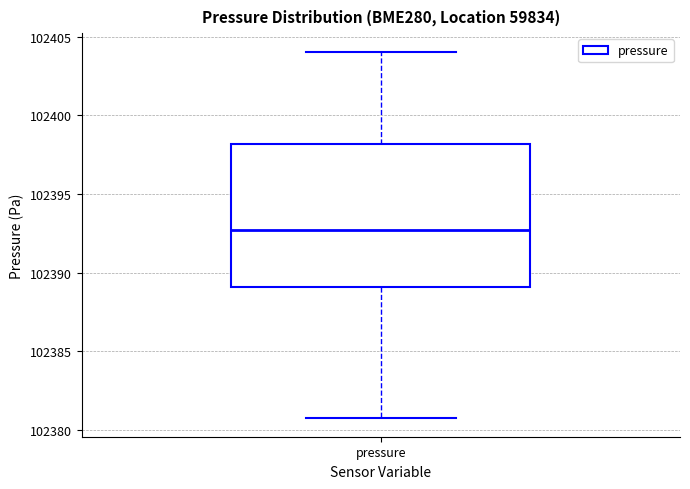

Transcribe this box plot: give where the median line is, the range the box spans, and where the two whiskers end, as read against the y-axis. The values are not printed on the chart, so give them approximately, as read against the axis.

median 102392.5, box 102389.0 to 102398.0, whiskers 102380.5 to 102404.0